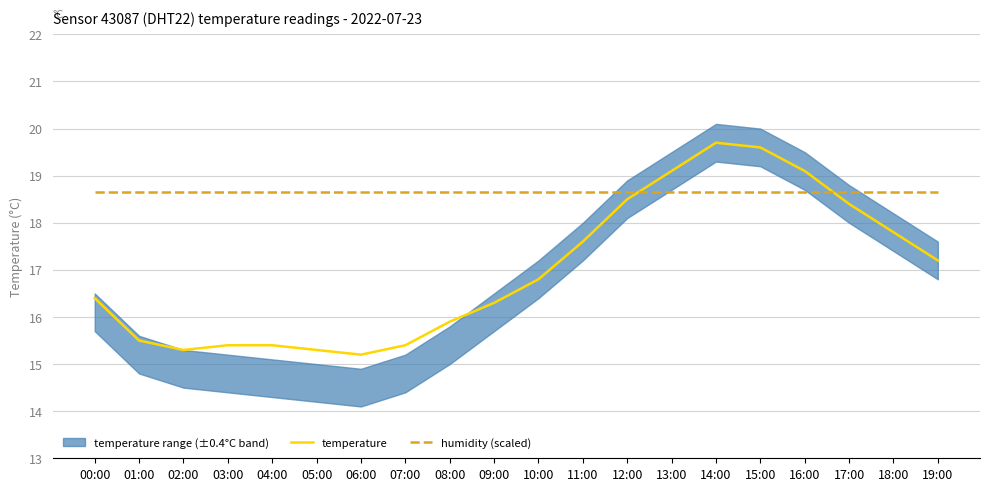

What position from the left is 12:00?

13